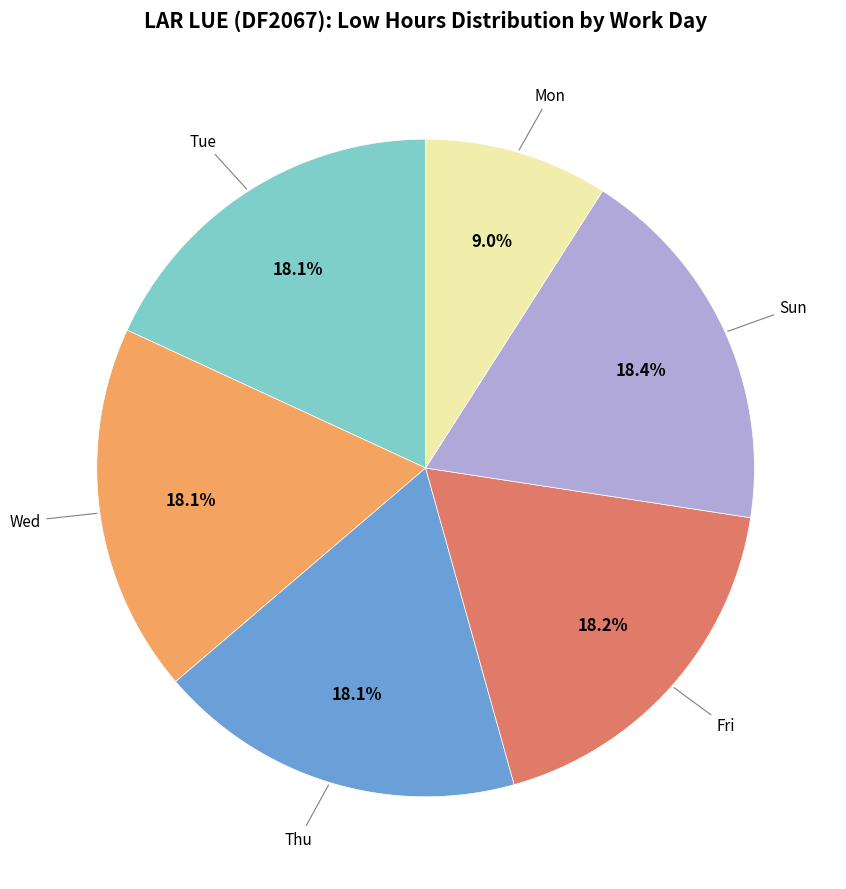

What is the smallest slice in the pie chart?

Mon